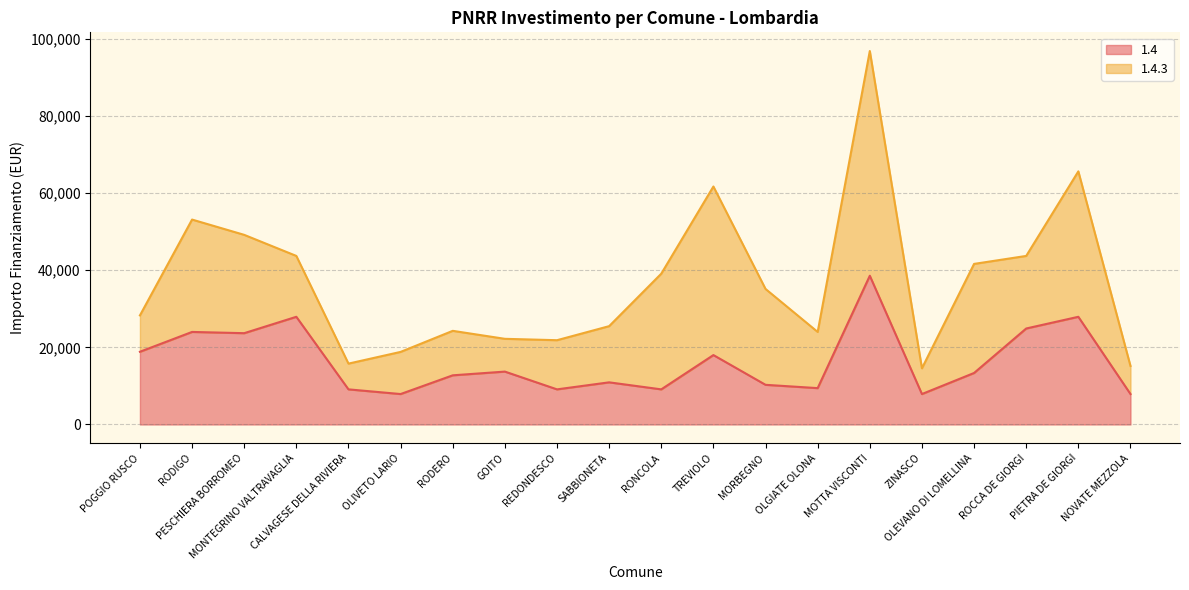

List the labels in order of value, smallest first.

OLIVETO LARIO, ZINASCO, NOVATE MEZZOLA, CALVAGESE DELLA RIVIERA, REDONDESCO, RONCOLA, OLGIATE OLONA, MORBEGNO, SABBIONETA, RODERO, OLEVANO DI LOMELLINA, GOITO, TREVIOLO, POGGIO RUSCO, PESCHIERA BORROMEO, RODIGO, ROCCA DE GIORGI, MONTEGRINO VALTRAVAGLIA, PIETRA DE GIORGI, MOTTA VISCONTI